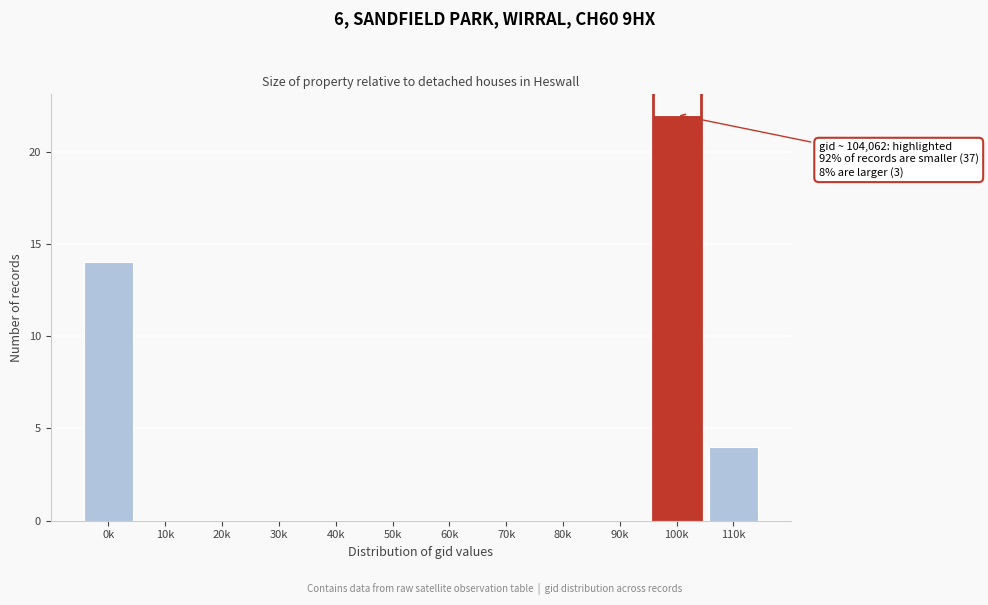

Reading left to right, list all the values displayed in this chart.

0k=14	10k=0	20k=0	30k=0	40k=0	50k=0	60k=0	70k=0	80k=0	90k=0	100k=22	110k=4